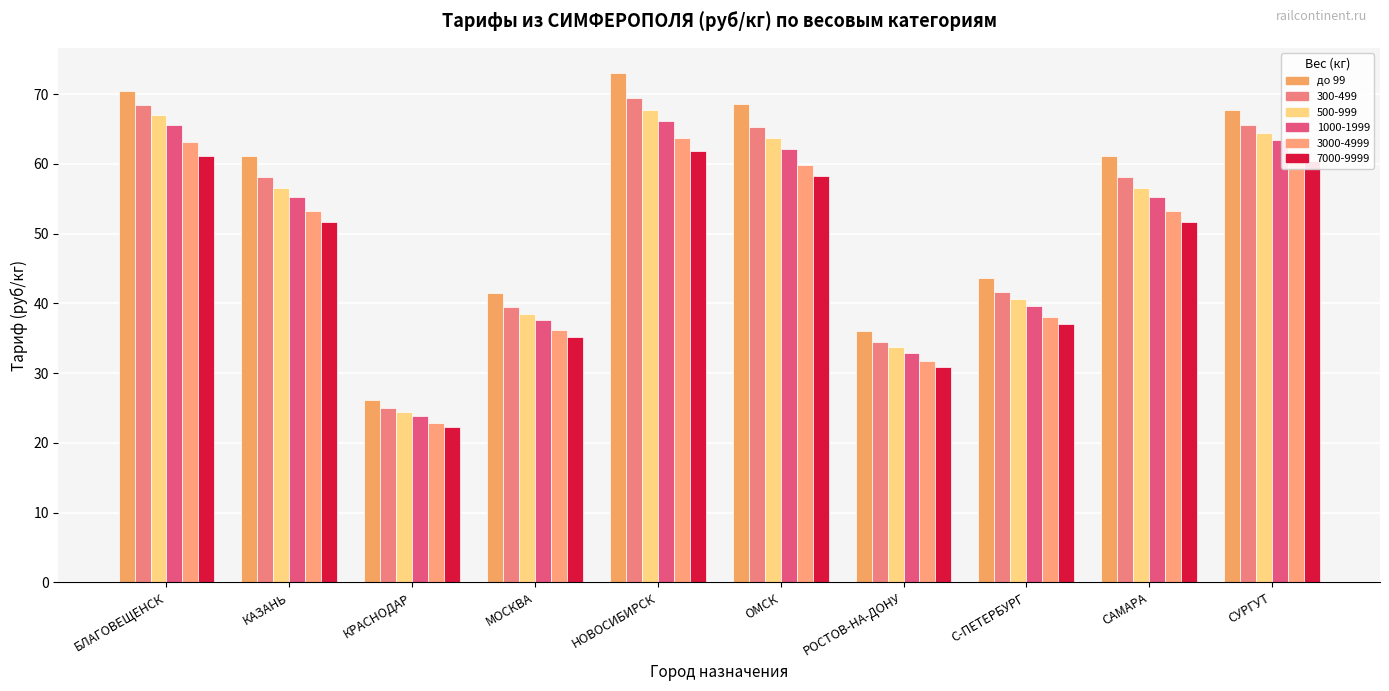

Between САМАРА and ОМСК, which is larger?

ОМСК